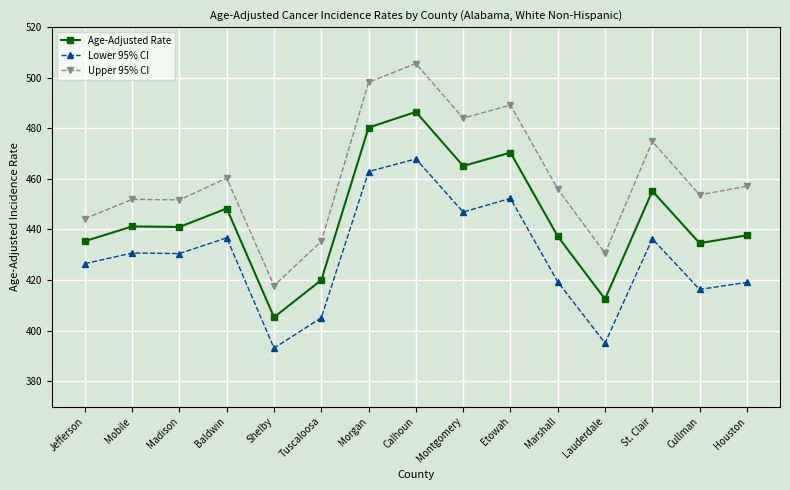

How many categories are shown in the chart?

15